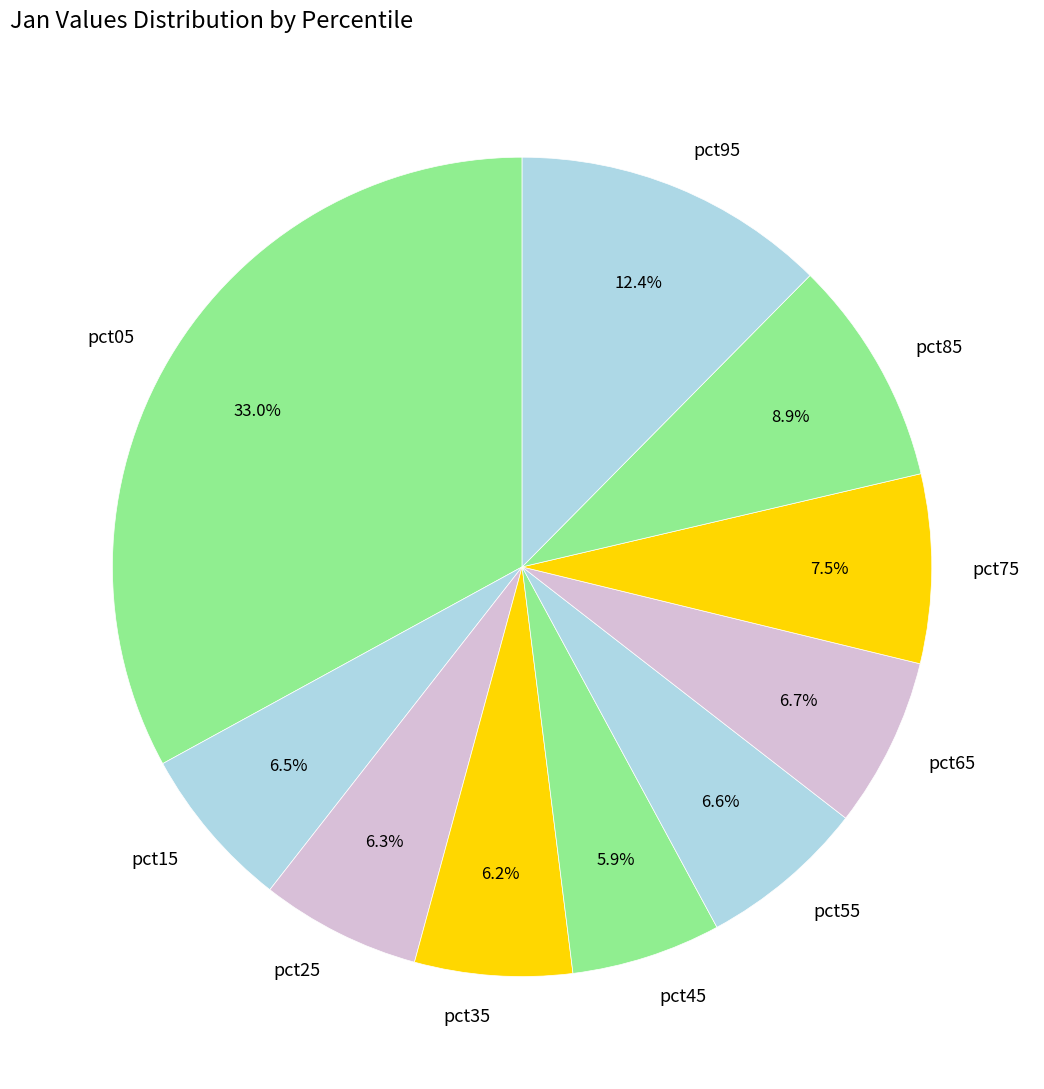

The pct45 slice represents 20% of the pie. True or false?

False